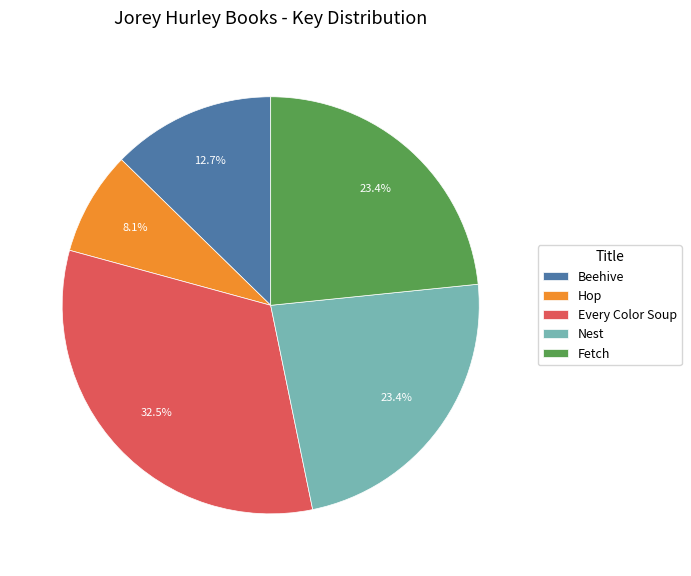

Approximately how many times larger is the value at Beehive compared to Every Color Soup?

0.4